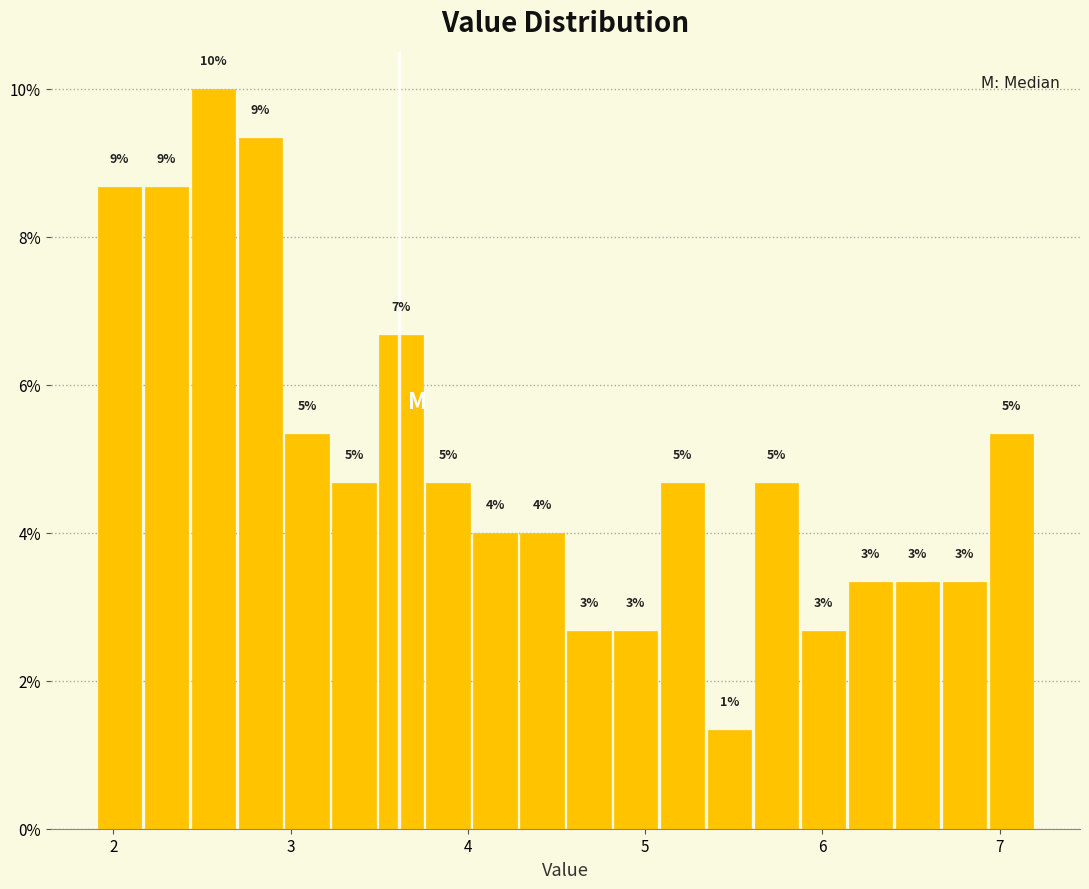

Around what value on the x-axis is the tallest bar? Give the approximate position of its centre, as read against the axis.

2.6